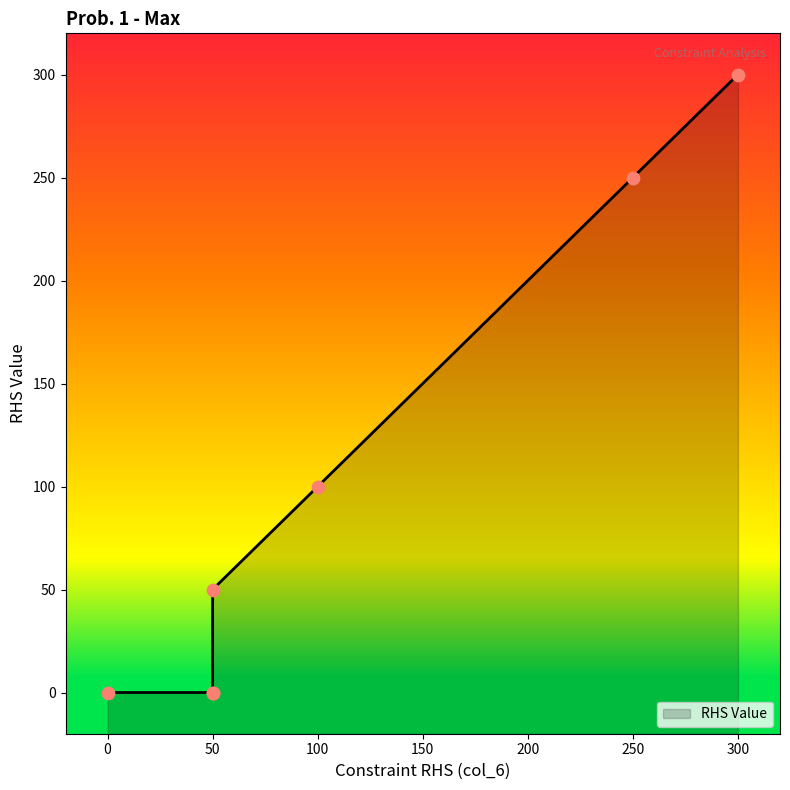

Which has a higher value, 50 or 0?

50